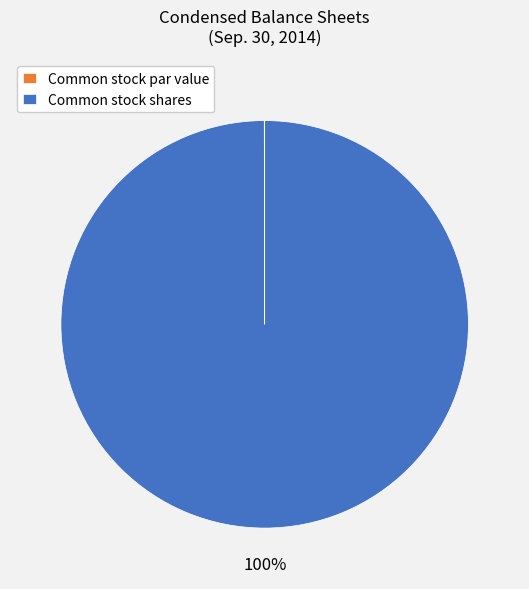

To the nearest percent, what percentage of the pie is Common stock shares?

100%